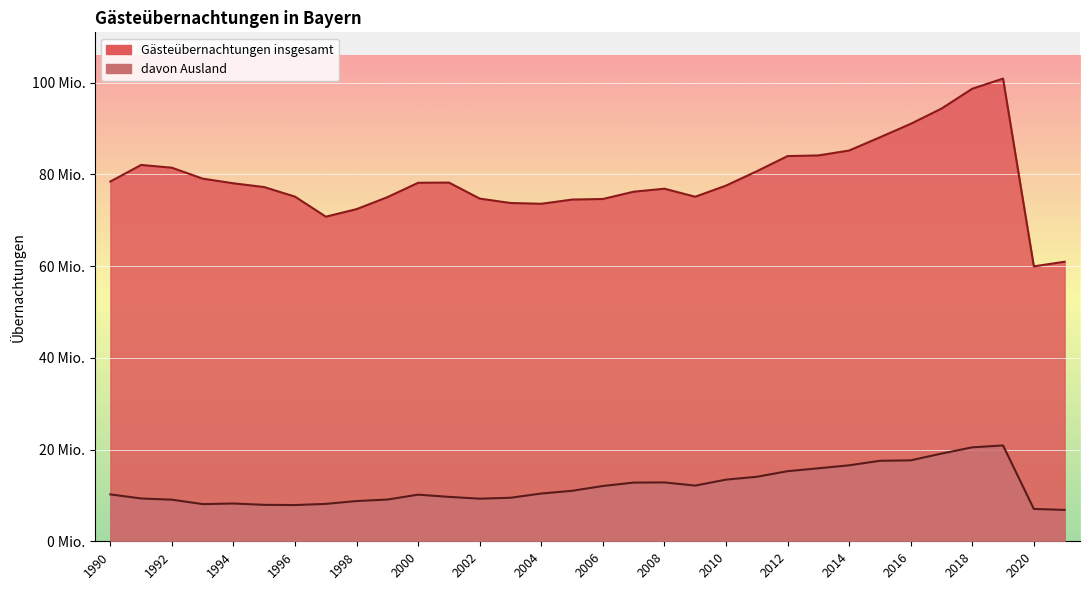

What is the difference between the maximum and minimum values in the Gästeübernachtungen insgesamt series?

40949053